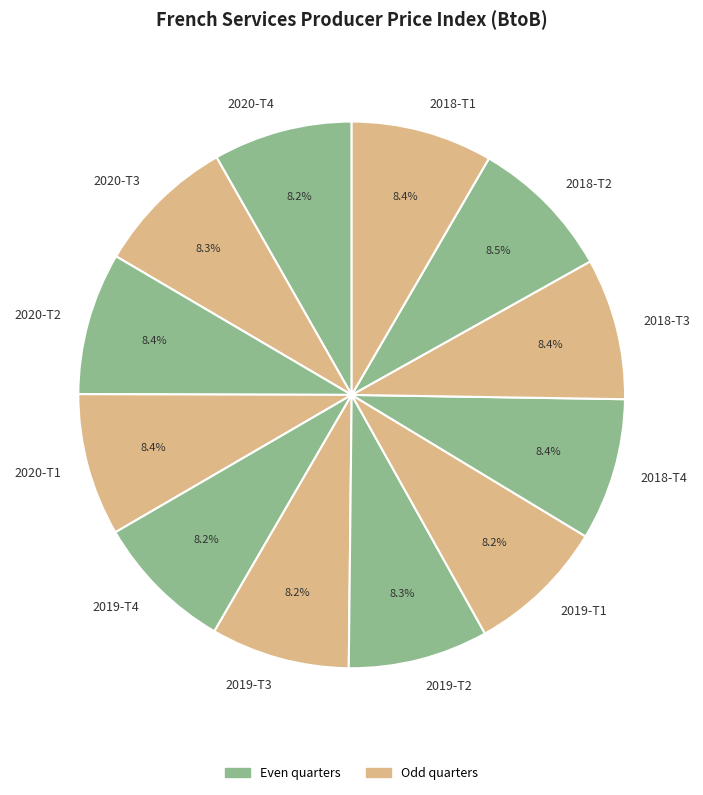

Is 2018-T4 the majority of the pie?

No